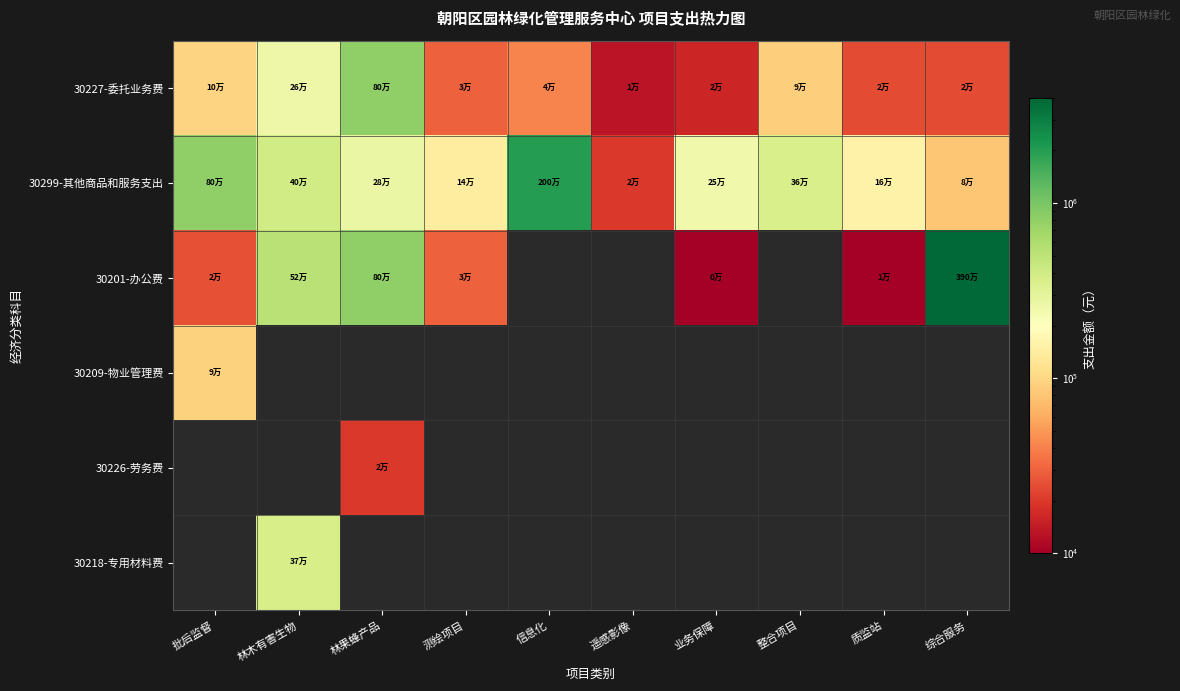

What is the difference between the 30299-其他商品和服务支出 values at 遥感影像 and 测绘项目?

117900.0